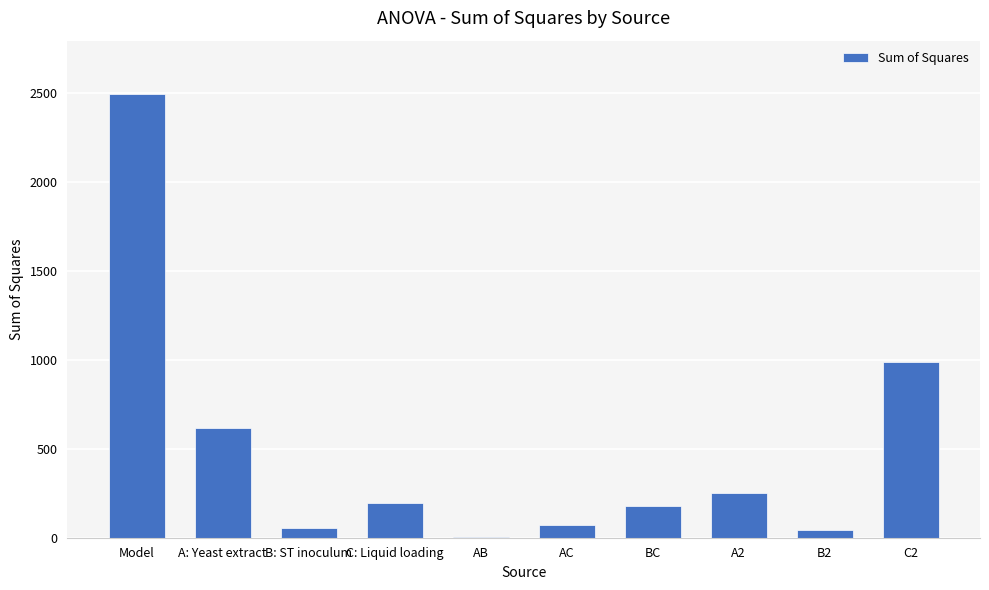

Approximately how many times larger is the value at Model compared to AB?

1876.1